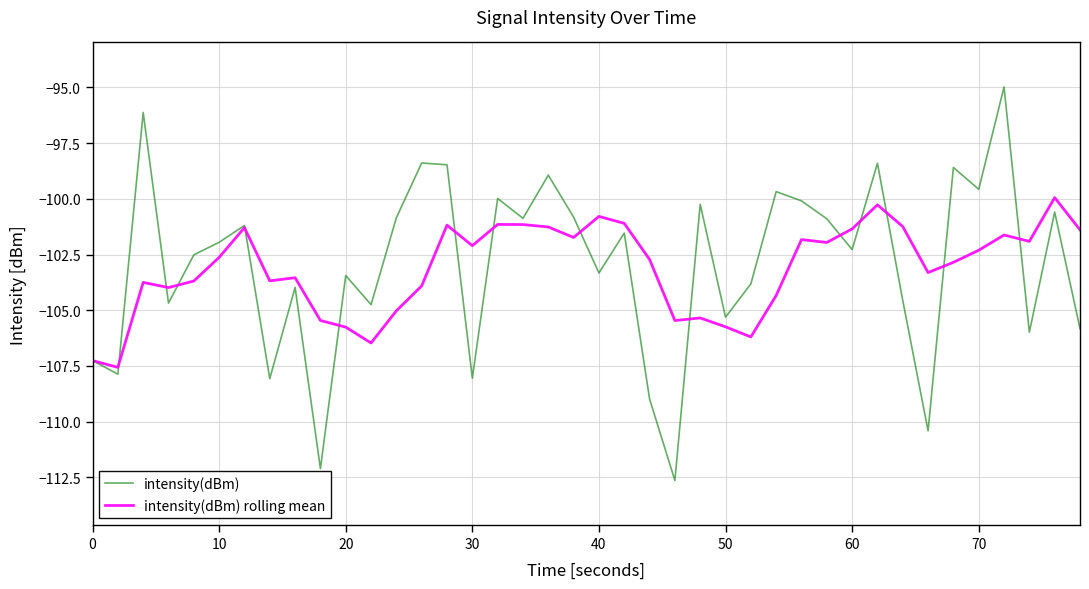

List the series in order of their peak value, highest first.

intensity(dBm), intensity(dBm) rolling mean